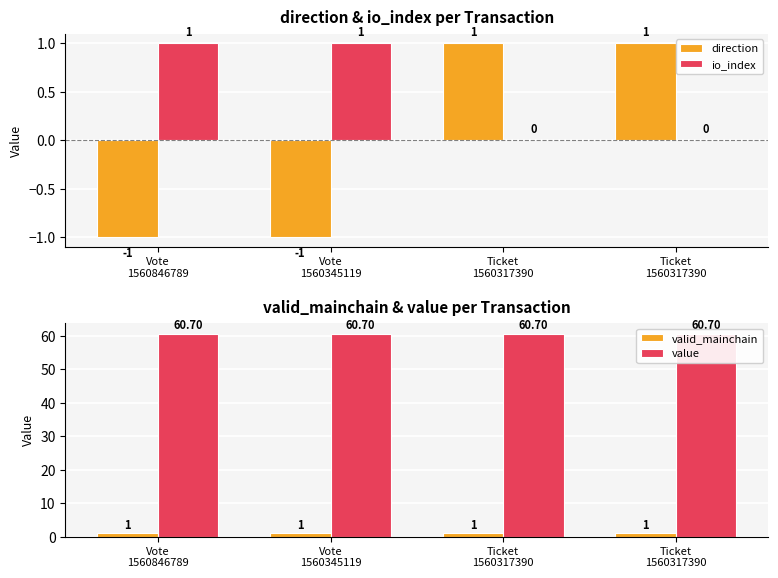

Which category has the lowest value in the valid_mainchain series?

Vote
1560846789